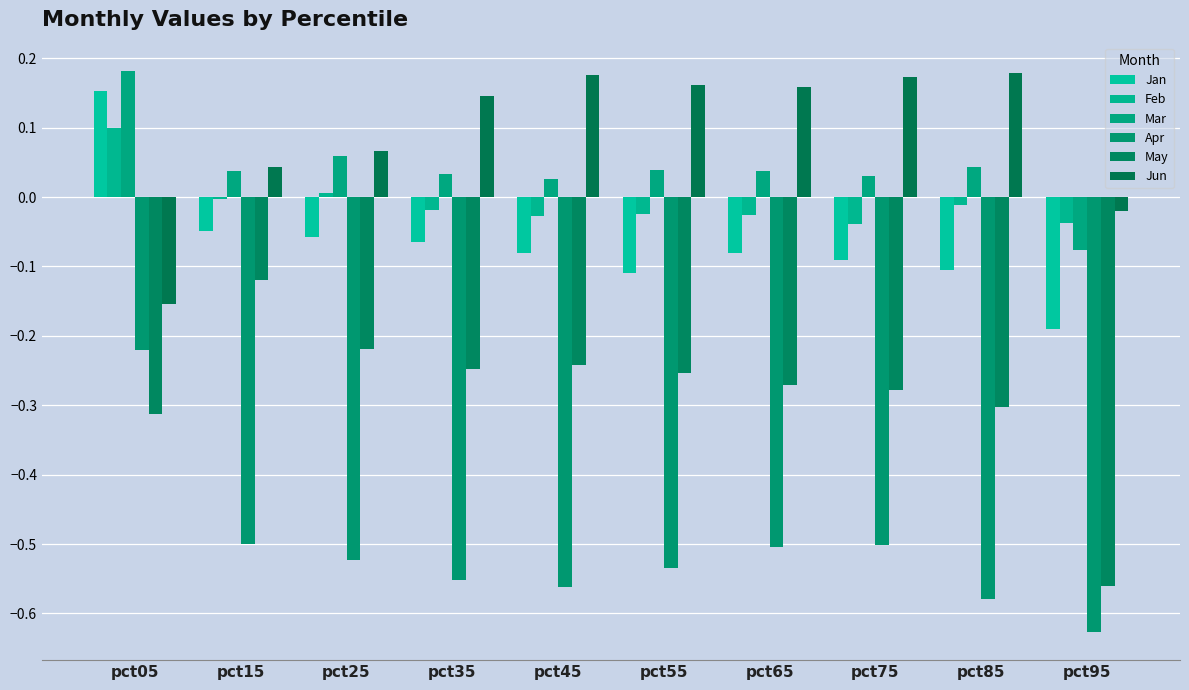

What is the value of the Jan bar at the 5th from the left?

-0.1